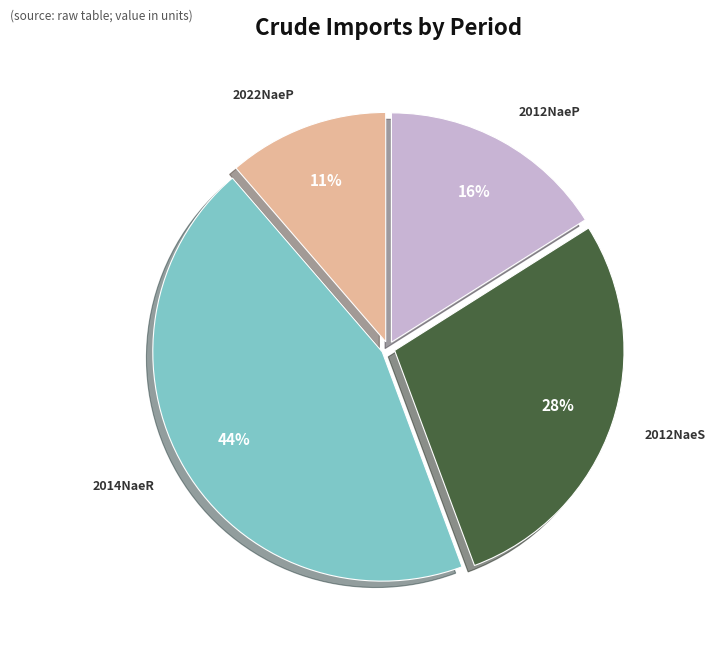

To the nearest percent, what is the average slice percentage?

25%